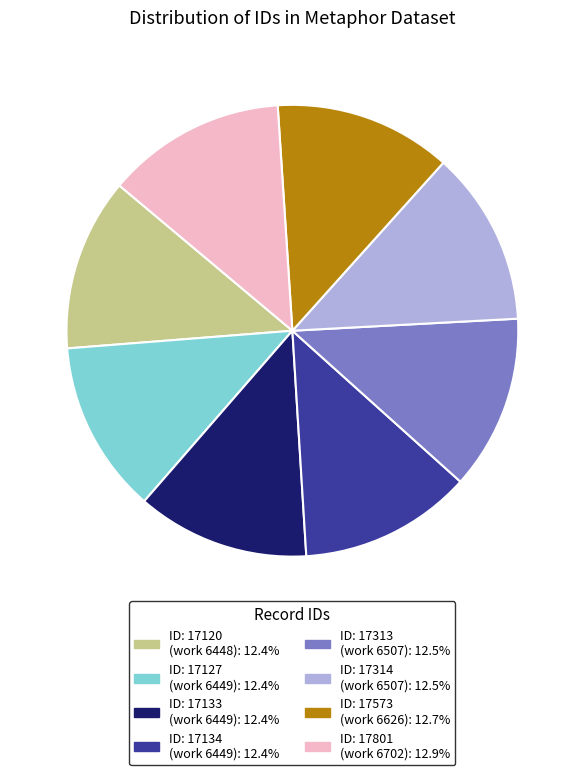

Approximately how many times larger is the value at ID: 17133 (work 6449): 12.4% compared to ID: 17801 (work 6702): 12.9%?

1.0